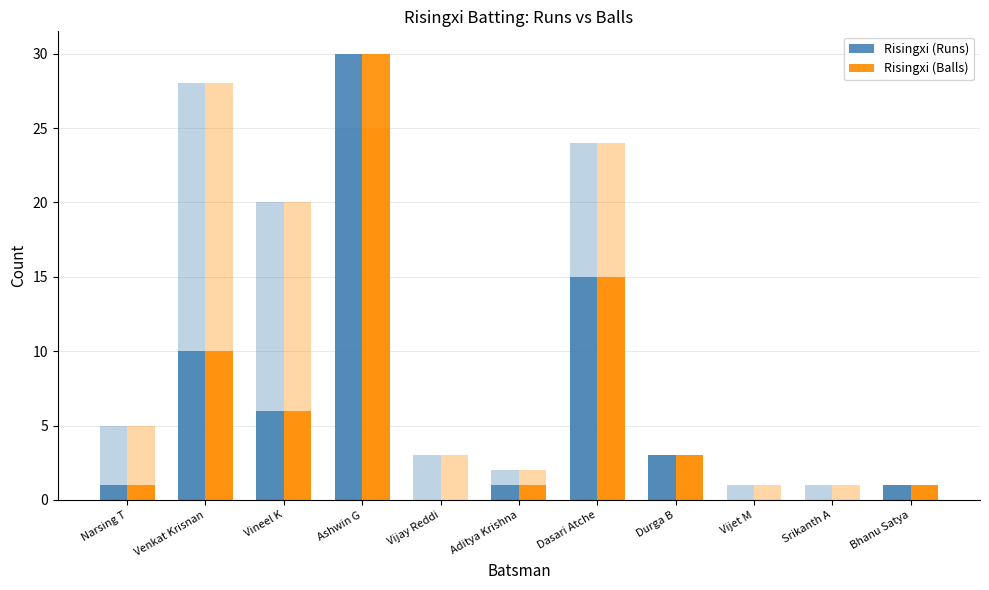

At which category is the sum across all series the highest?

Ashwin G